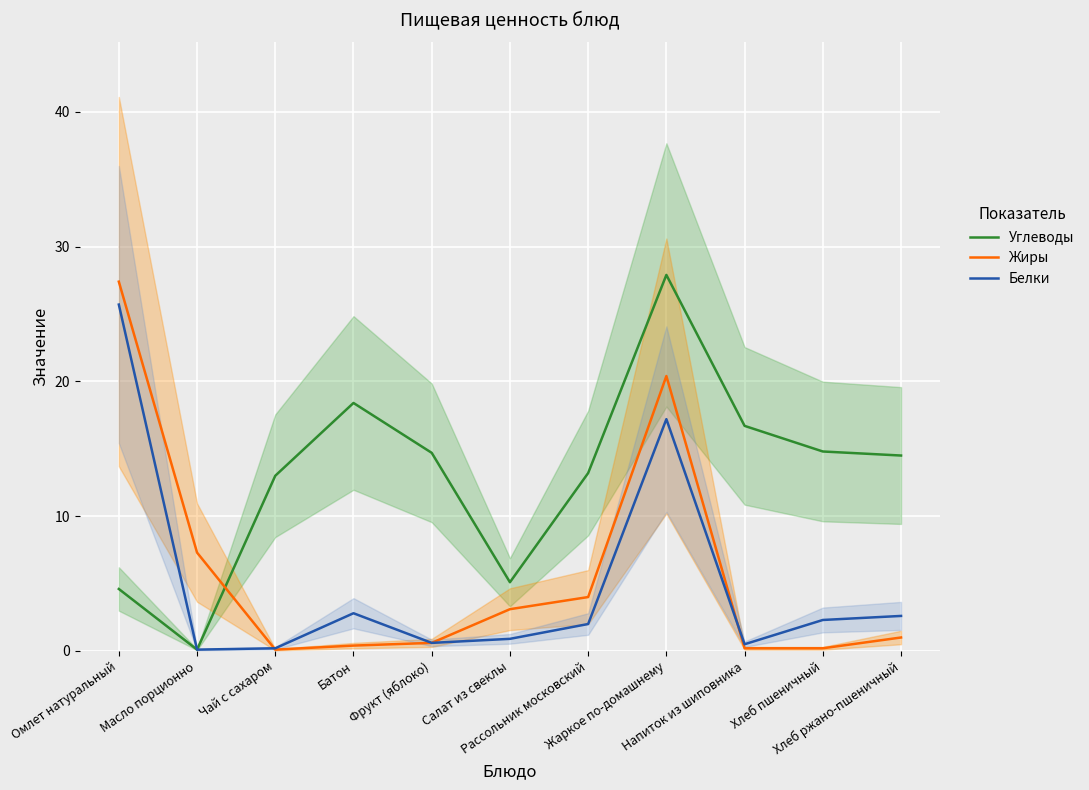

Reading left to right, extract all data points from this chart.

Углеводы: Омлет натуральный=4.6	Масло порционно=0.1	Чай с сахаром=13.0	Батон=18.4	Фрукт (яблоко)=14.7	Салат из свеклы=5.1	Рассольник московский=13.2	Жаркое по-домашнему=27.9	Напиток из шиповника=16.7	Хлеб пшеничный=14.8	Хлеб ржано-пшеничный=14.5
Жиры: Омлет натуральный=27.4	Масло порционно=7.3	Чай с сахаром=0.1	Батон=0.4	Фрукт (яблоко)=0.6	Салат из свеклы=3.1	Рассольник московский=4.0	Жаркое по-домашнему=20.4	Напиток из шиповника=0.2	Хлеб пшеничный=0.2	Хлеб ржано-пшеничный=1.0
Белки: Омлет натуральный=25.7	Масло порционно=0.1	Чай с сахаром=0.2	Батон=2.8	Фрукт (яблоко)=0.6	Салат из свеклы=0.9	Рассольник московский=2.0	Жаркое по-домашнему=17.2	Напиток из шиповника=0.5	Хлеб пшеничный=2.3	Хлеб ржано-пшеничный=2.6